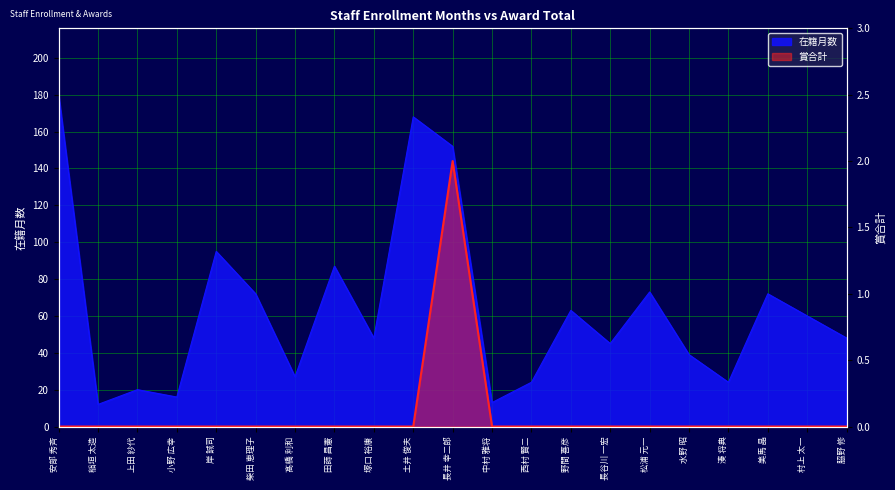

What is the value of the 在籍月数 point at the 13th from the left?

24